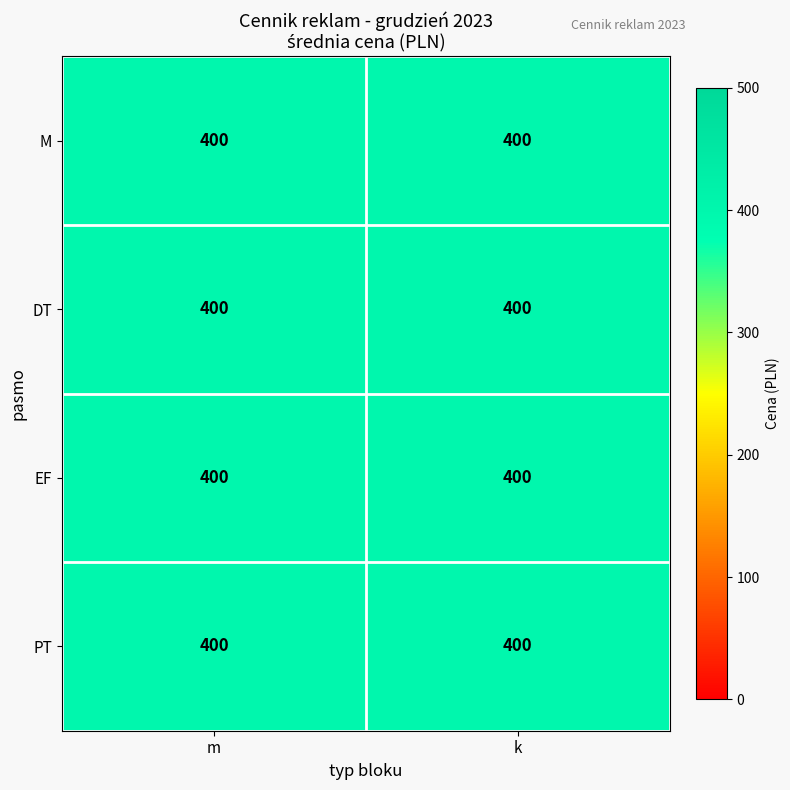

The M series shows 628 at PT. True or false?

False